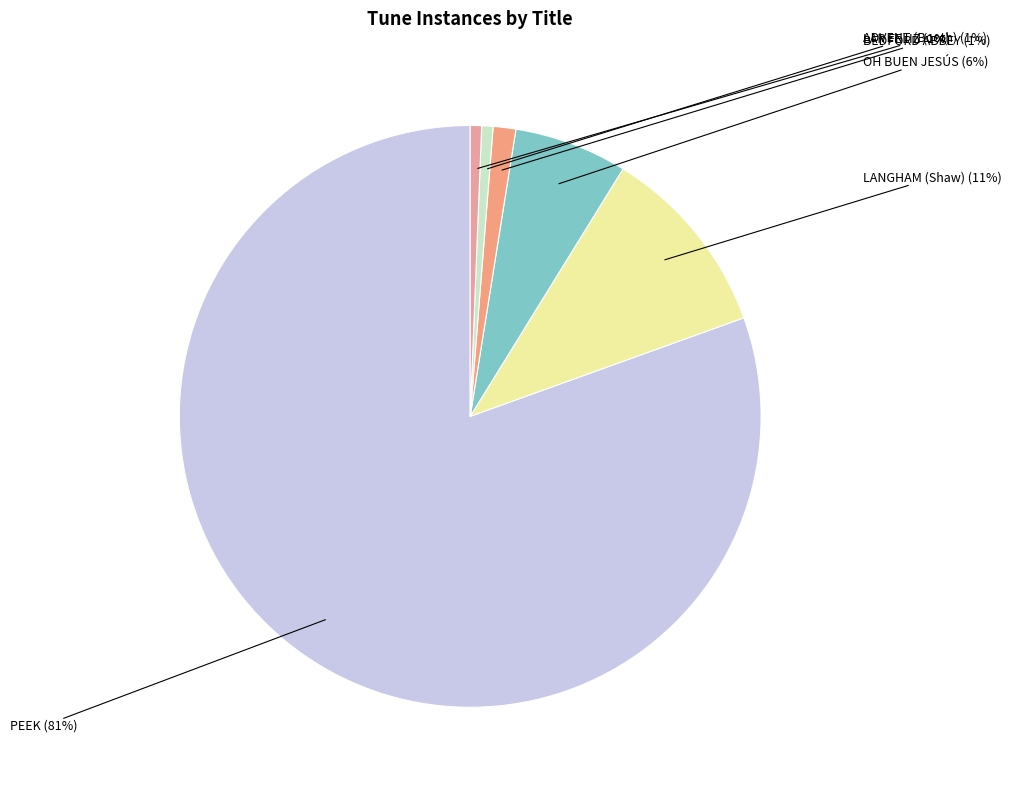

How many segments does this pie chart have?

6